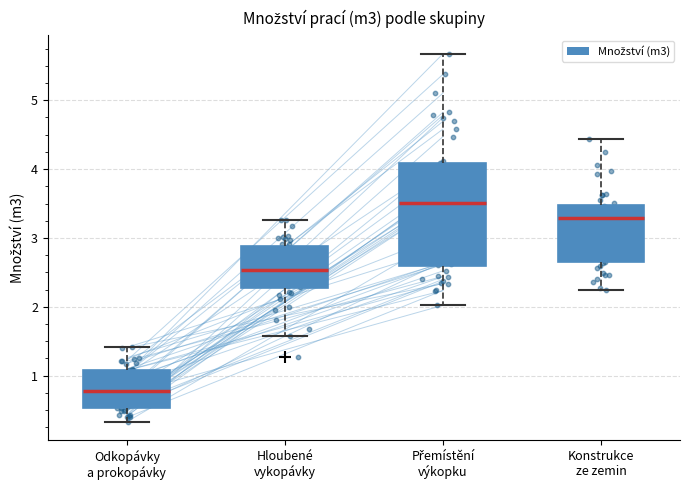

Which box has the highest median line?

Přemístění výkopku